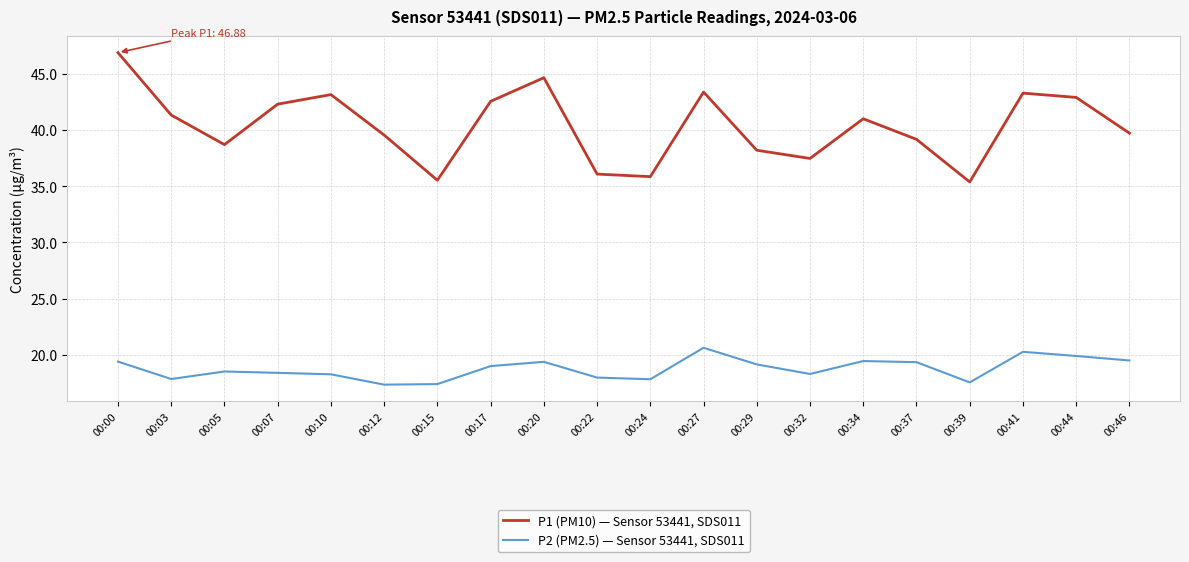

What is the spread (max minus min) of values at 00:12?

22.2